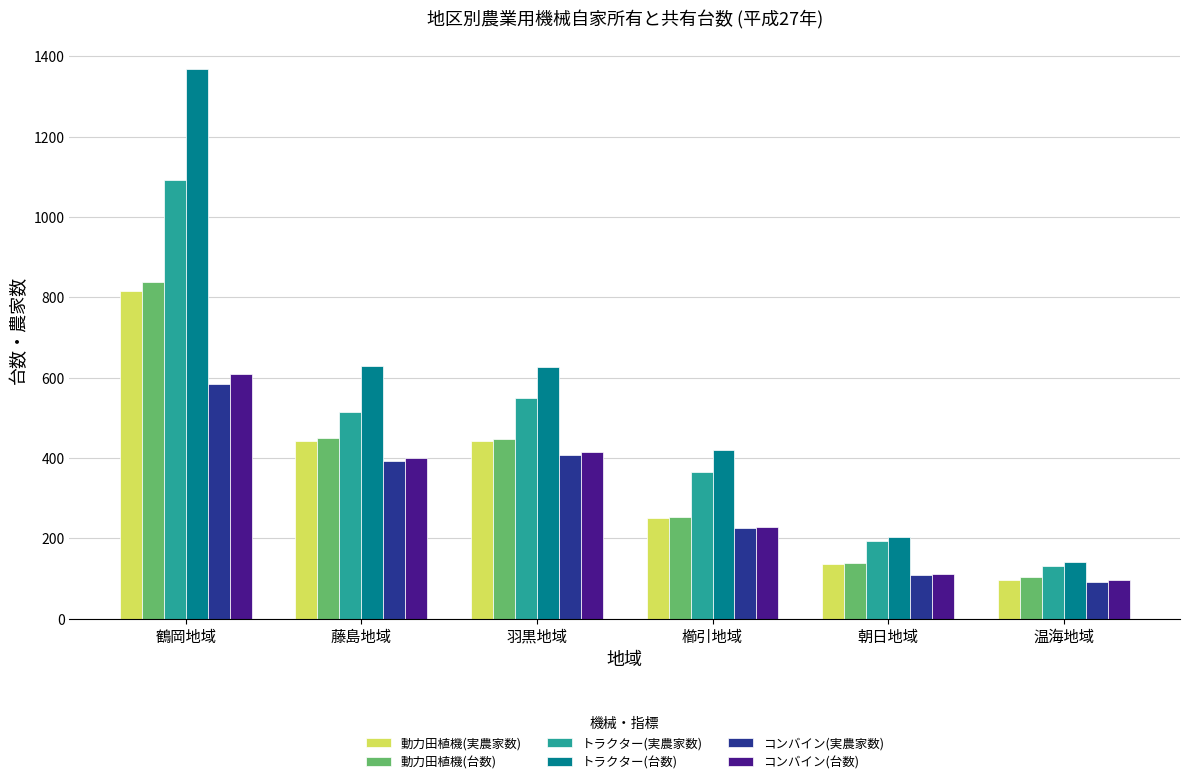

What is the highest value of the 動力田植機(実農家数) series?

815